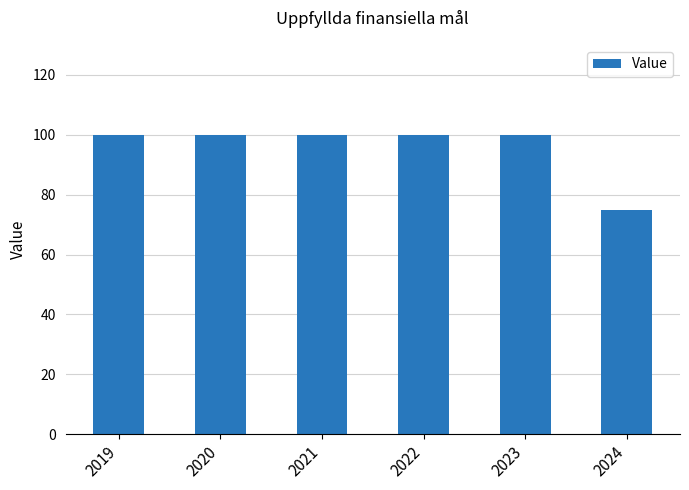

What is the difference between the maximum and minimum values?

25